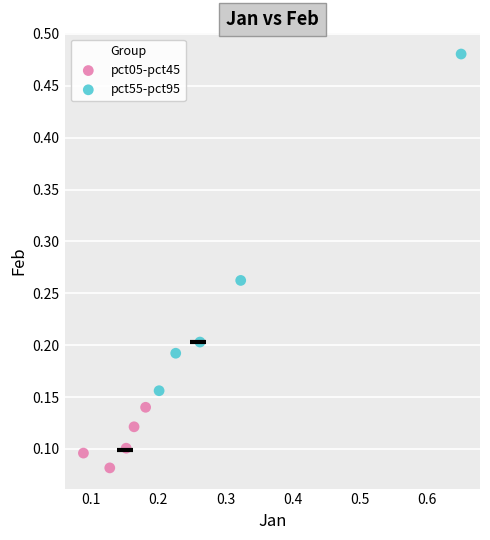

Which series reaches the minimum Y coordinate?

pct05-pct45